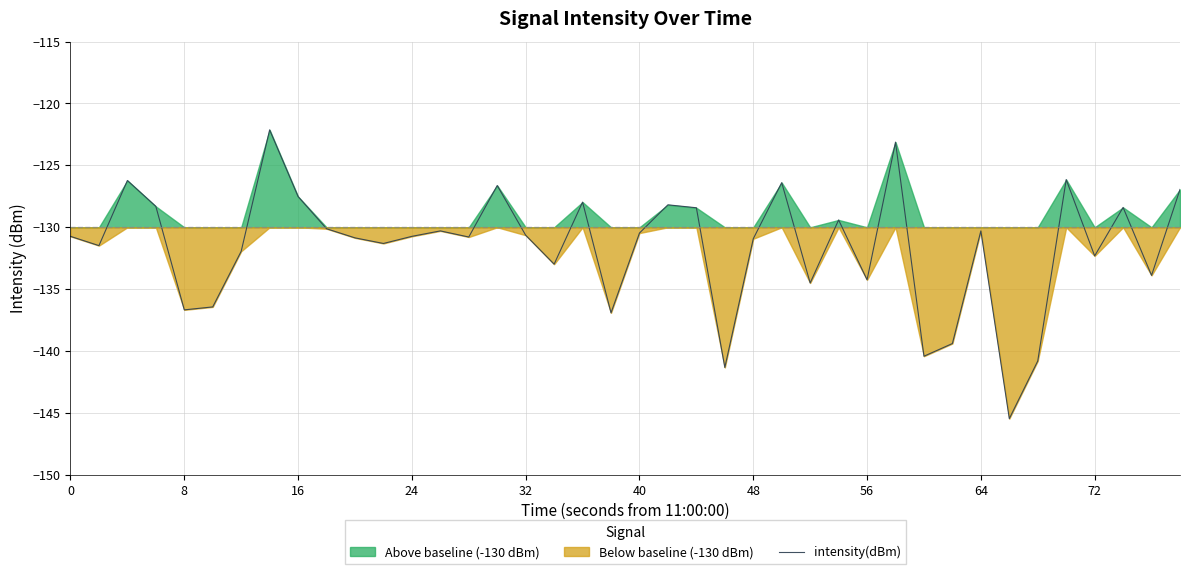

What is the difference between the maximum and minimum values?

23.3